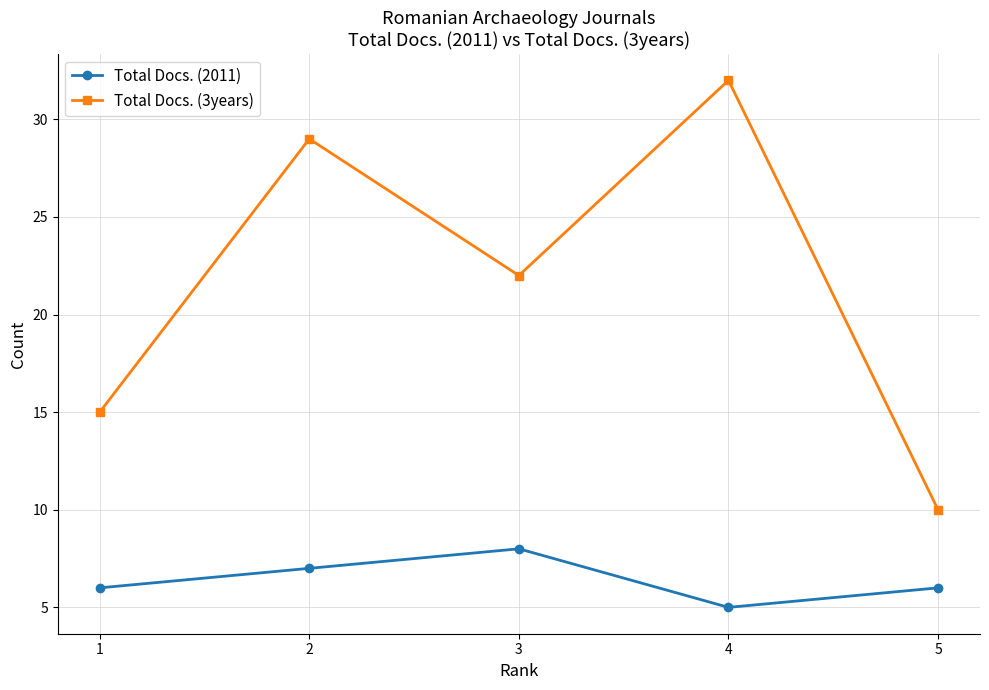

Does the chart have visible grid lines?

Yes